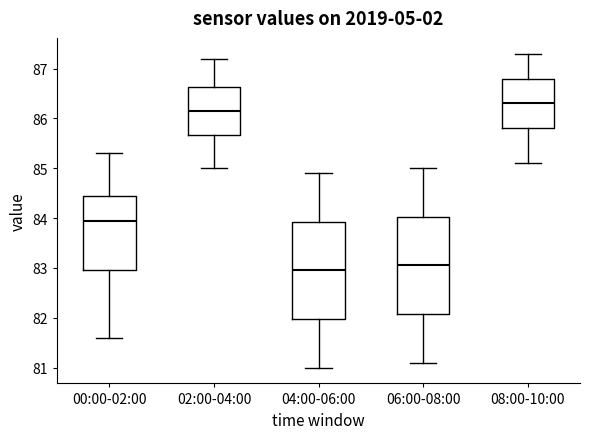

Which box has the highest median line?

08:00-10:00